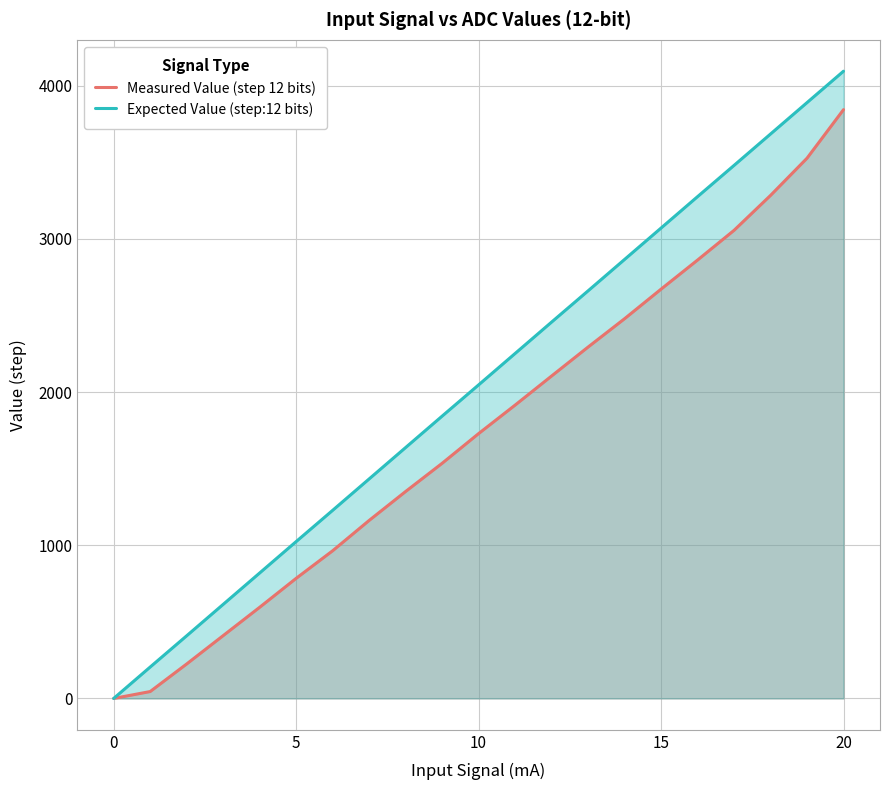

Is it true that Measured Value (step 12 bits) equals 1876 at 0?

False